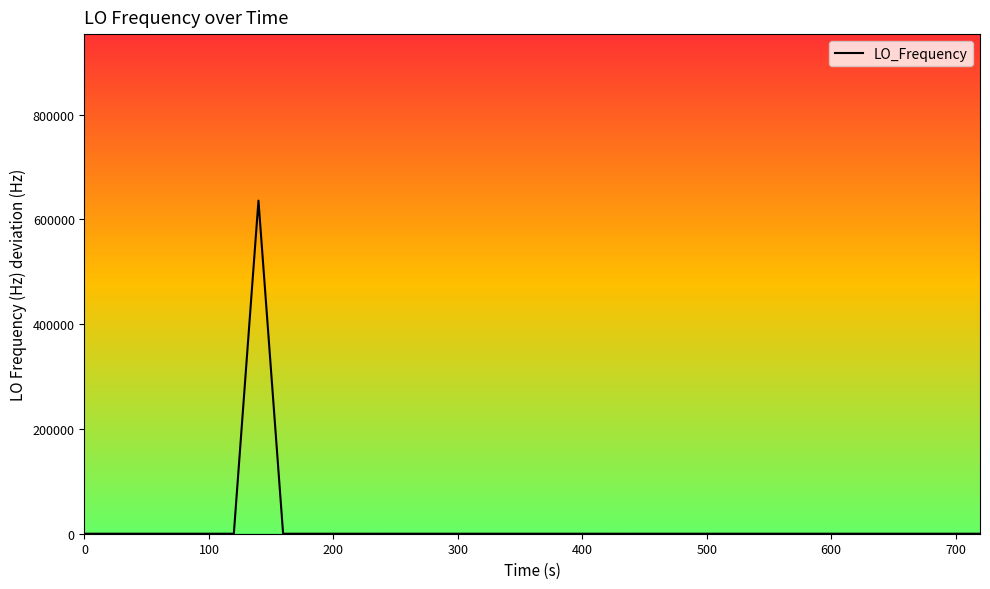

What is the greatest value displayed?

635706.3